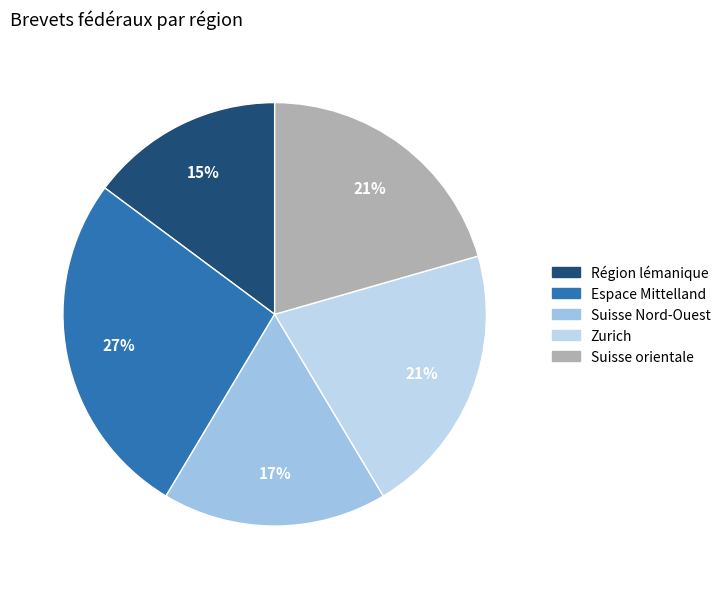

Approximately how many times larger is the value at Suisse Nord-Ouest compared to Espace Mittelland?

0.6